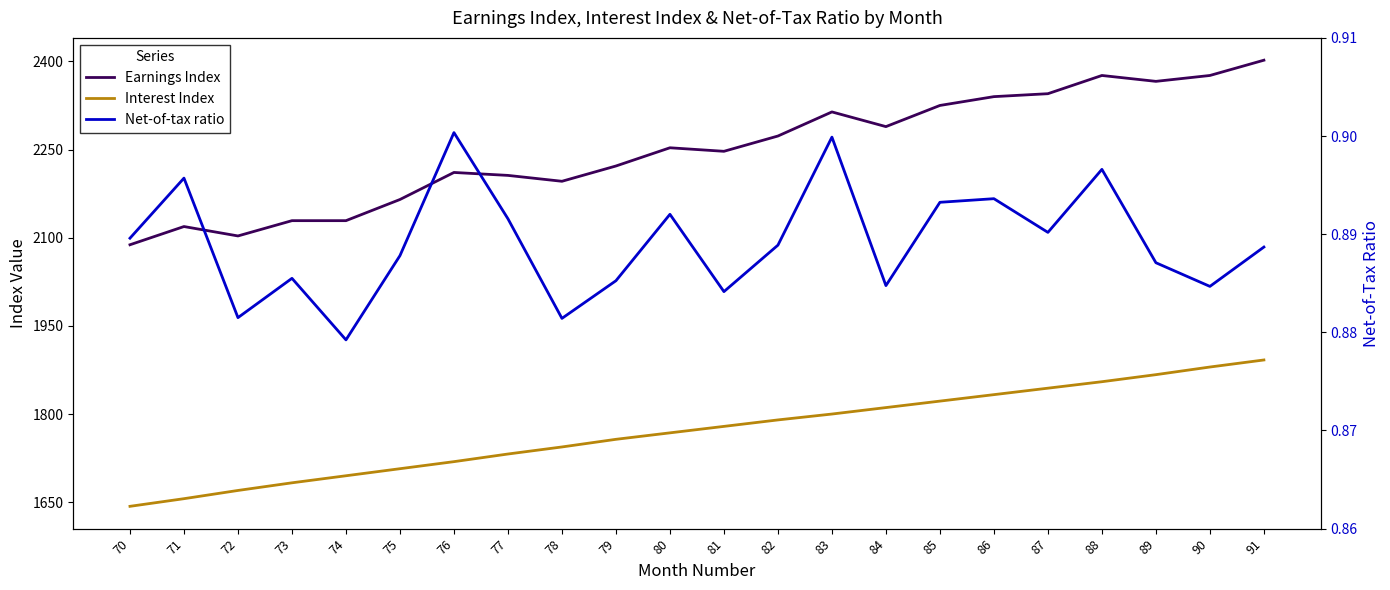

Which series has the largest total across all categories?

Earnings Index